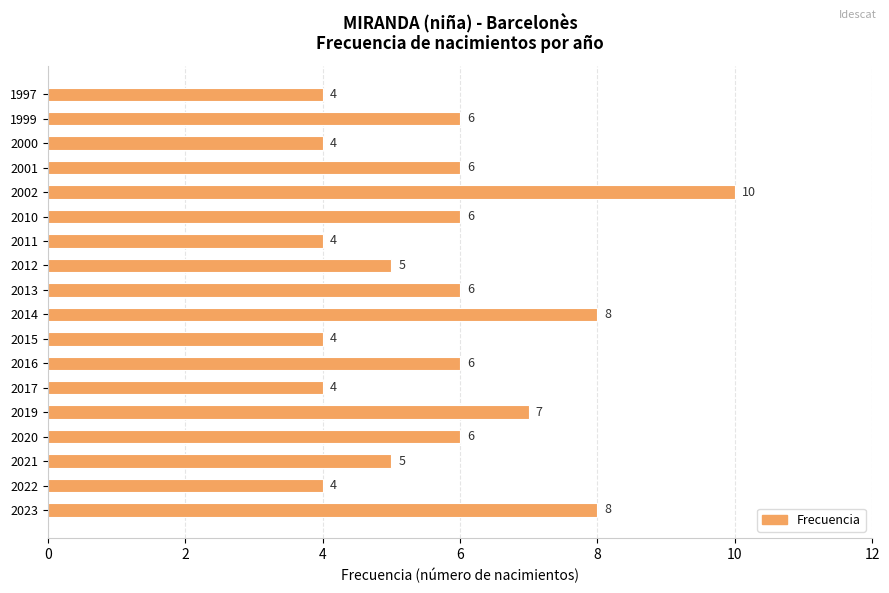

Reading bottom to top, transcribe all the data shown in this chart.

8	4	5	6	7	4	6	4	8	6	5	4	6	10	6	4	6	4